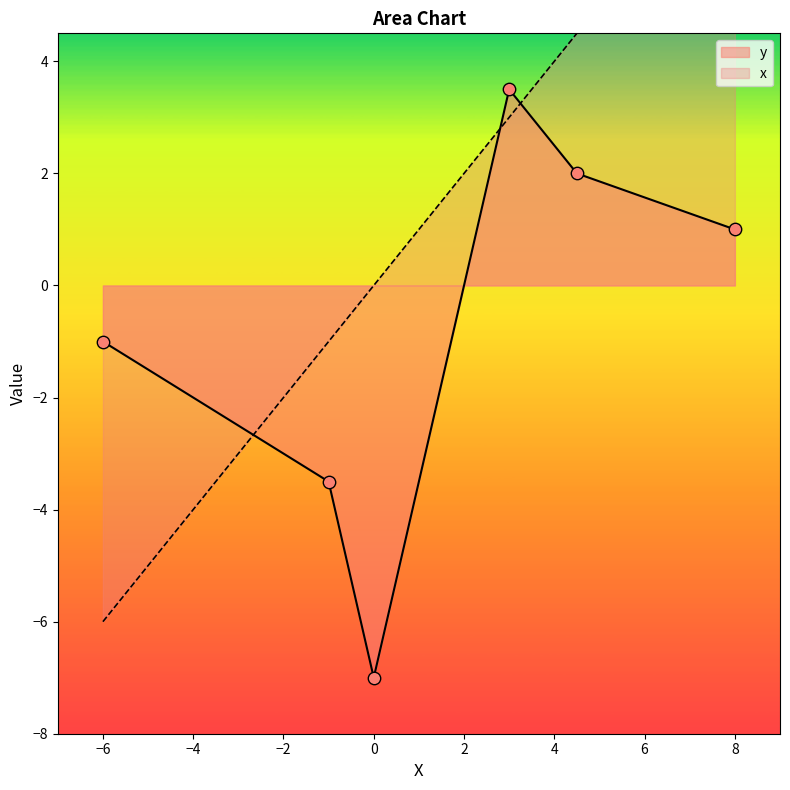

At how many categories does at least one series exceed 2?

3